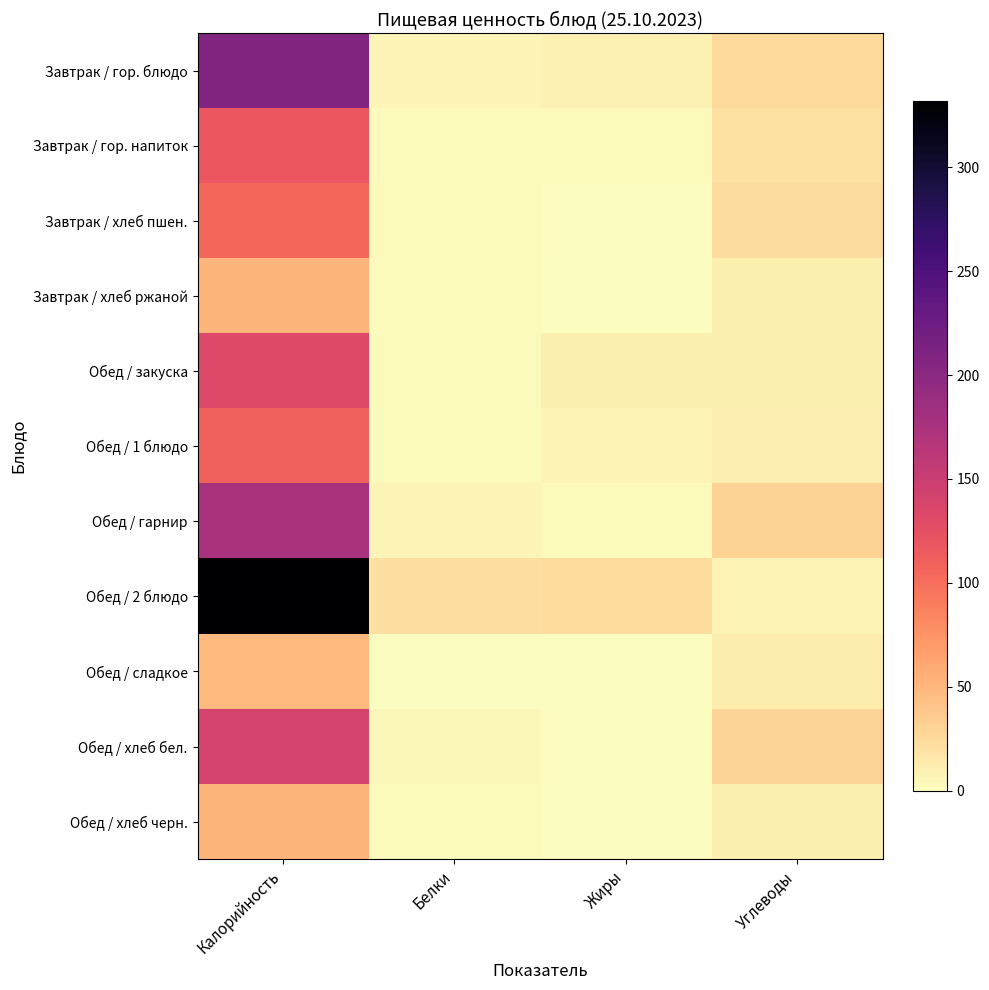

Between Калорийность and Жиры, which is larger?

Калорийность